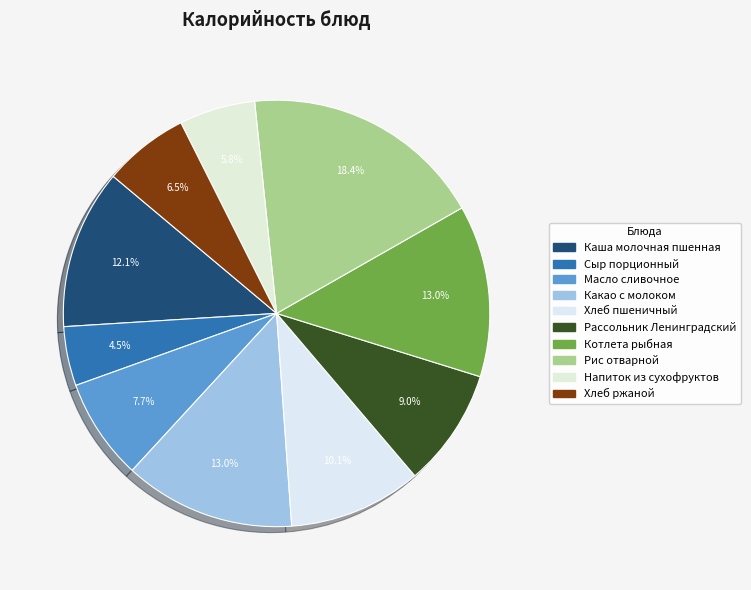

The Хлеб ржаной slice represents 14% of the pie. True or false?

False